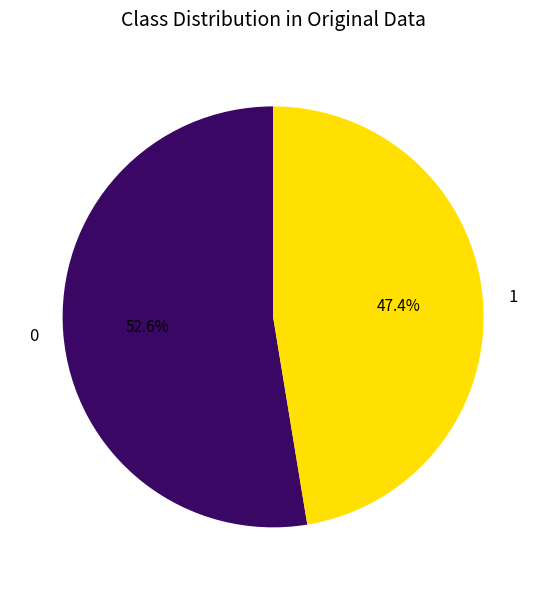

Count the number of slices in the pie.

2